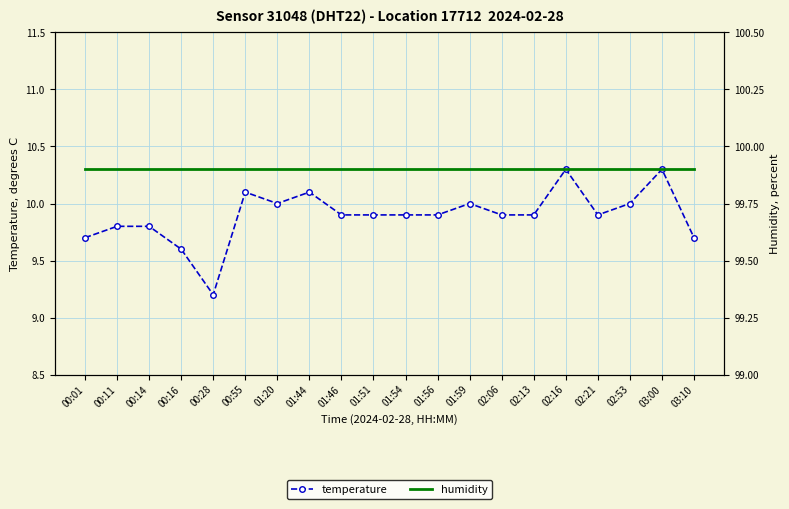

What is the total value across all series at 01:54?

109.8